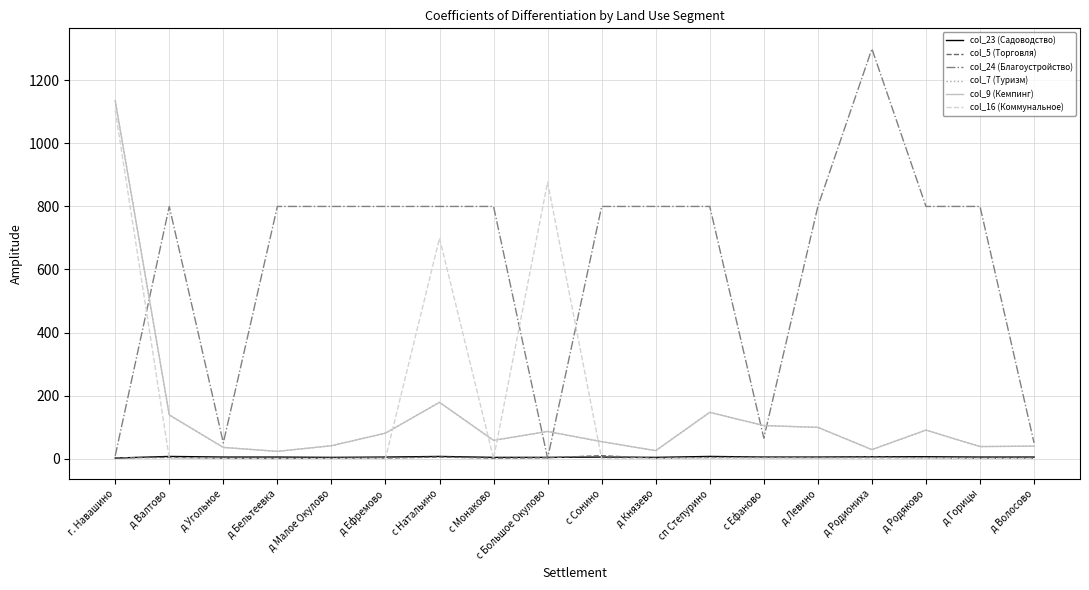

Does the chart display data point markers on the line(s)?

No